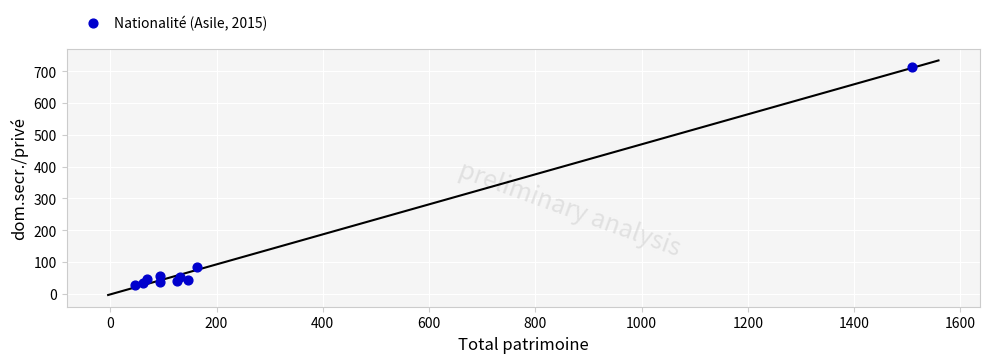

What Y value in the scatter plot is closest to 370?

85